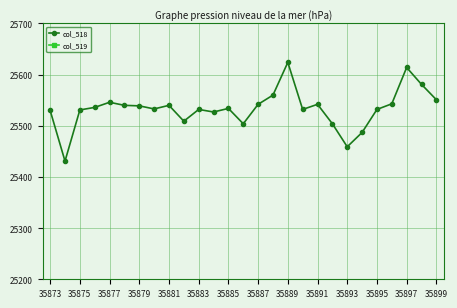

What is the lowest value of the col_518 series?

25431